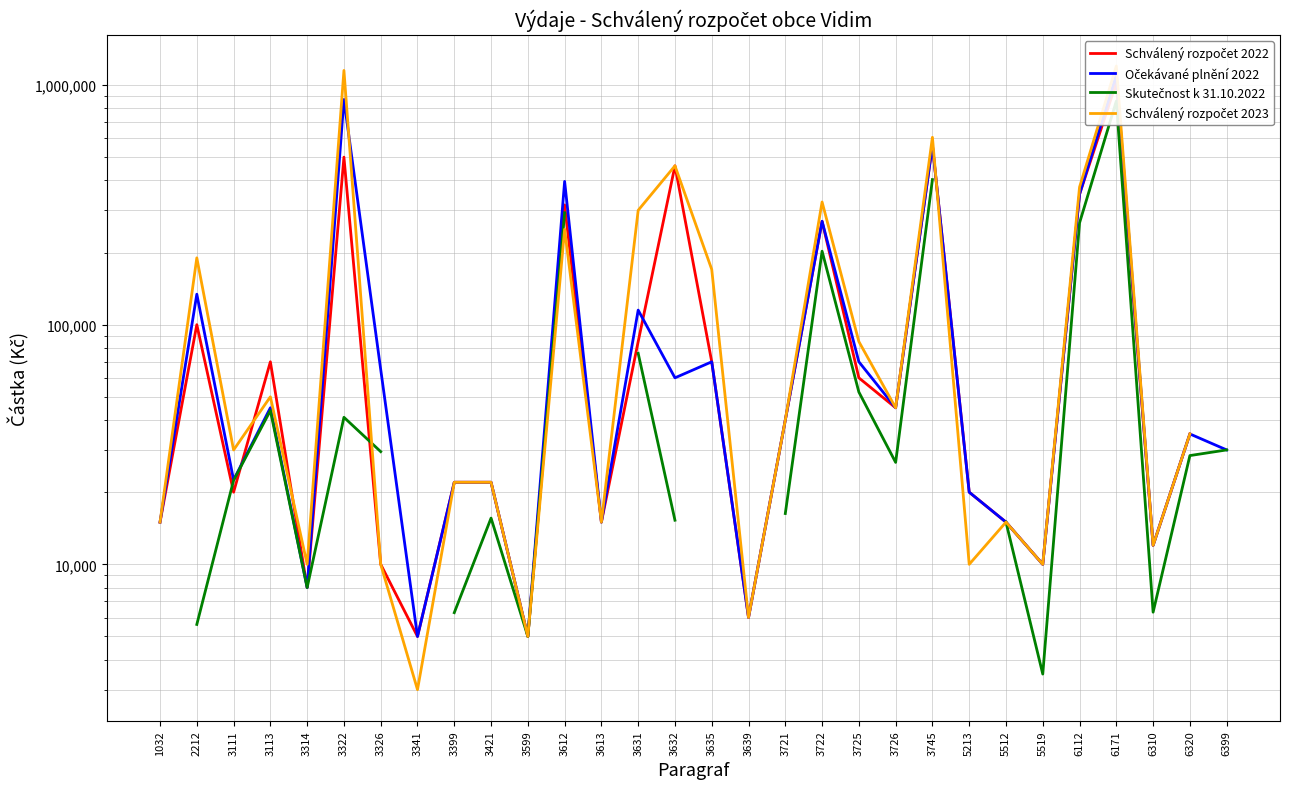

What is the difference between the Očekávané plnění 2022 values at 6112 and 3631?

235000.0